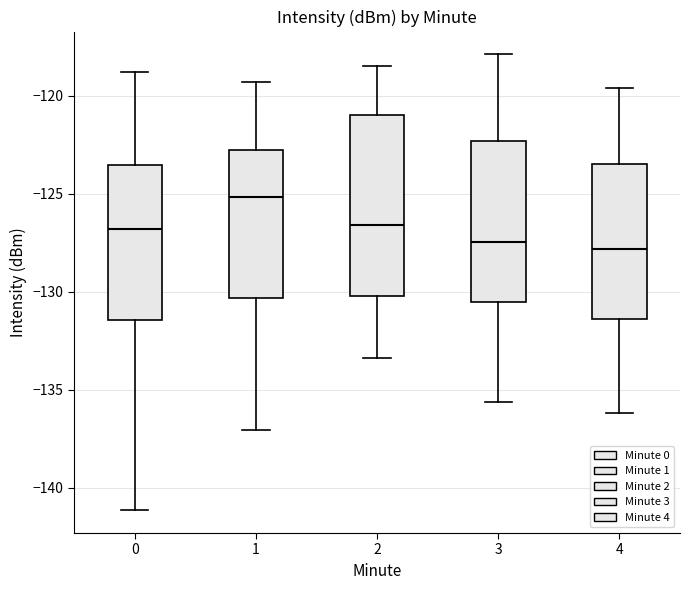

Reading left to right, read every box against the y-axis: the position of its median line, the range the box covers, and the ends of its whiskers. The values are not printed on the chart, so give them approximately, as read against the axis.

0: median -127.0, box -131.5 to -123.5, whiskers -141.0 to -119.0
1: median -125.0, box -130.5 to -123.0, whiskers -137.0 to -119.5
2: median -126.5, box -130.0 to -121.0, whiskers -133.5 to -118.5
3: median -127.5, box -130.5 to -122.5, whiskers -135.5 to -118.0
4: median -128.0, box -131.5 to -123.5, whiskers -136.0 to -119.5